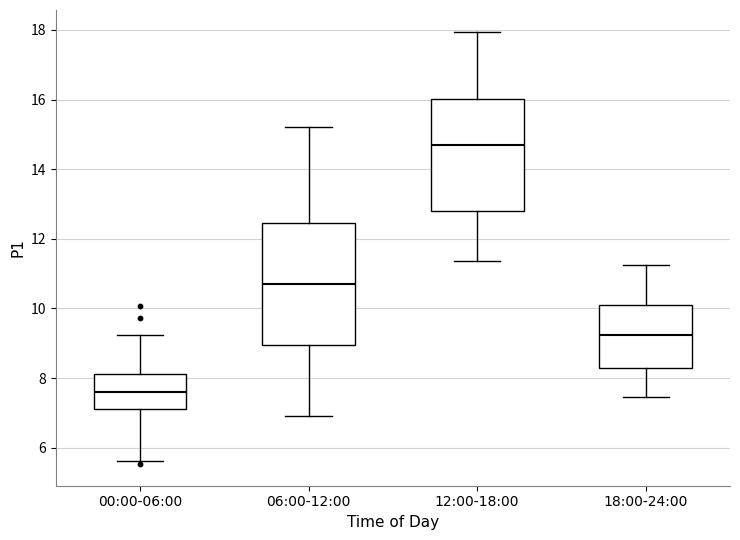

Which box is the tallest, from its lower edge to its upper edge?

06:00-12:00